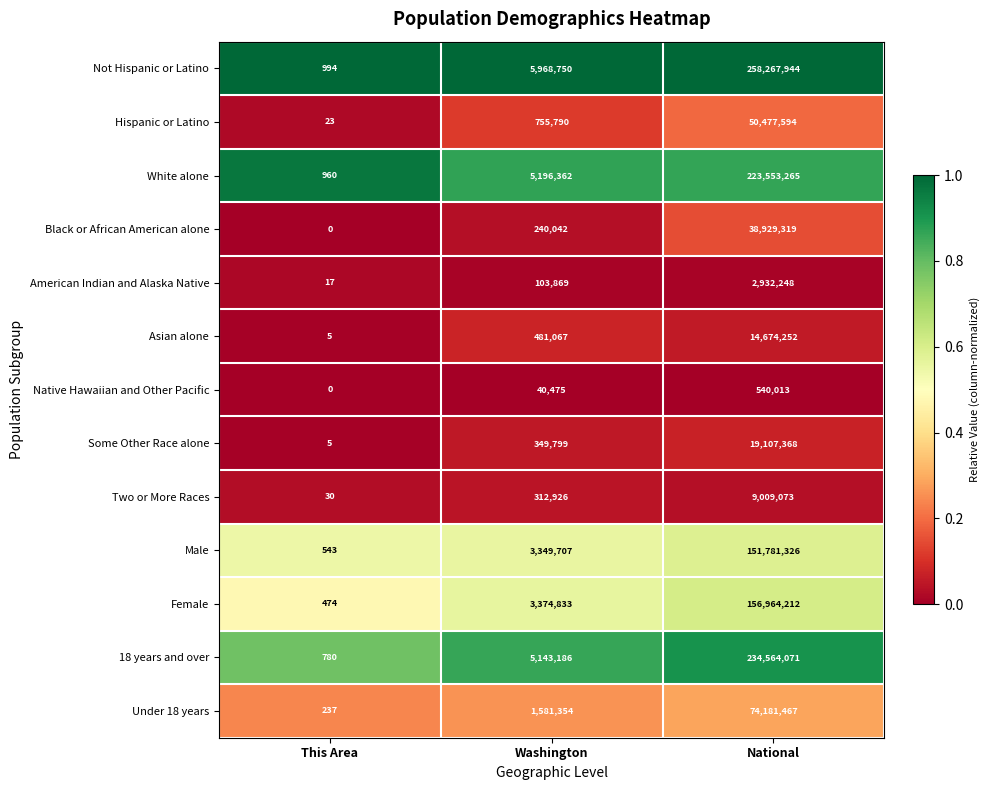

At which category is the sum across all series the highest?

National